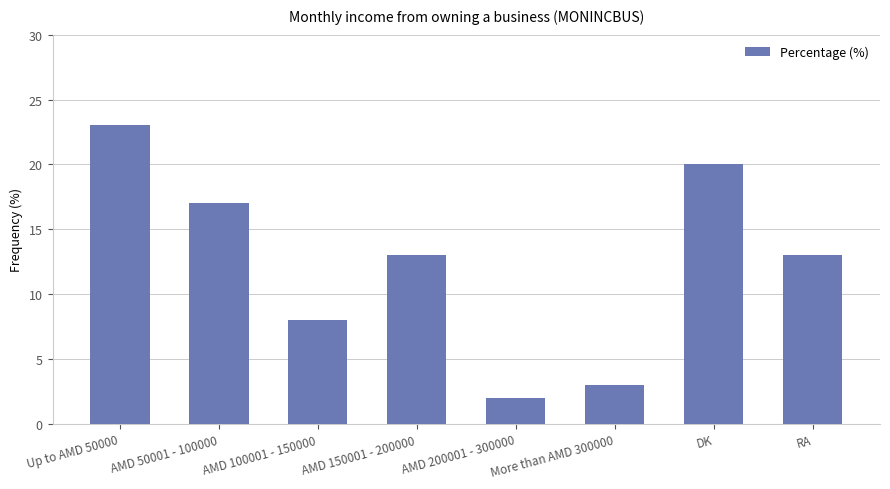

At which label does the data first exceed 13?

Up to AMD 50000